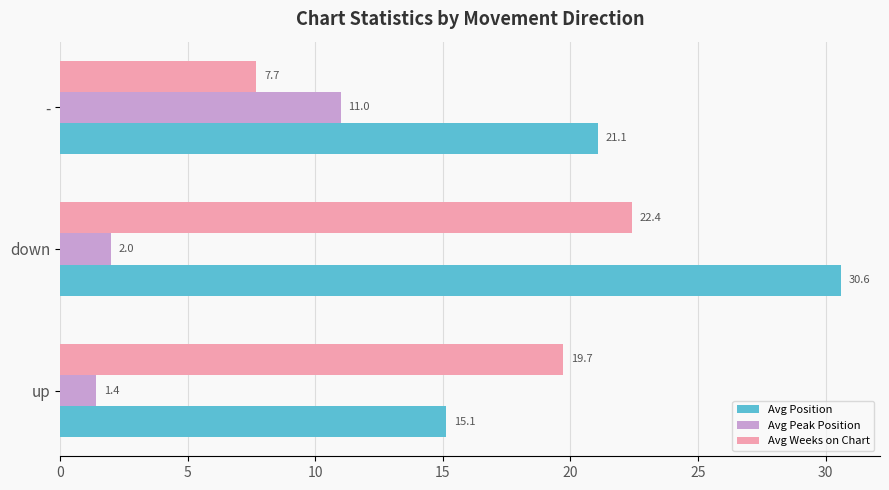

What is the difference between the highest and lowest values at down?

28.6